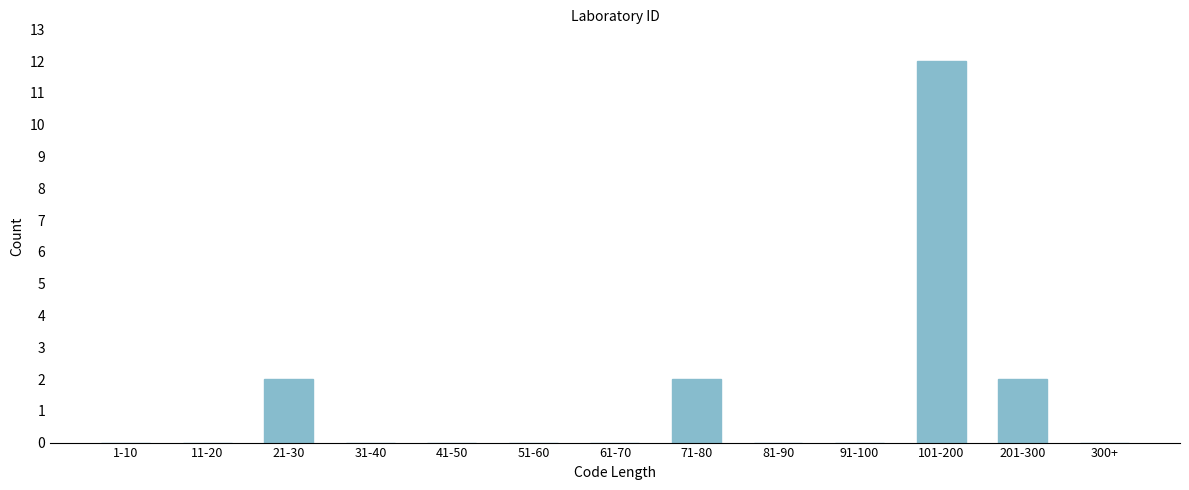

Reading left to right, extract all data points from this chart.

1-10=0	11-20=0	21-30=2	31-40=0	41-50=0	51-60=0	61-70=0	71-80=2	81-90=0	91-100=0	101-200=12	201-300=2	300+=0